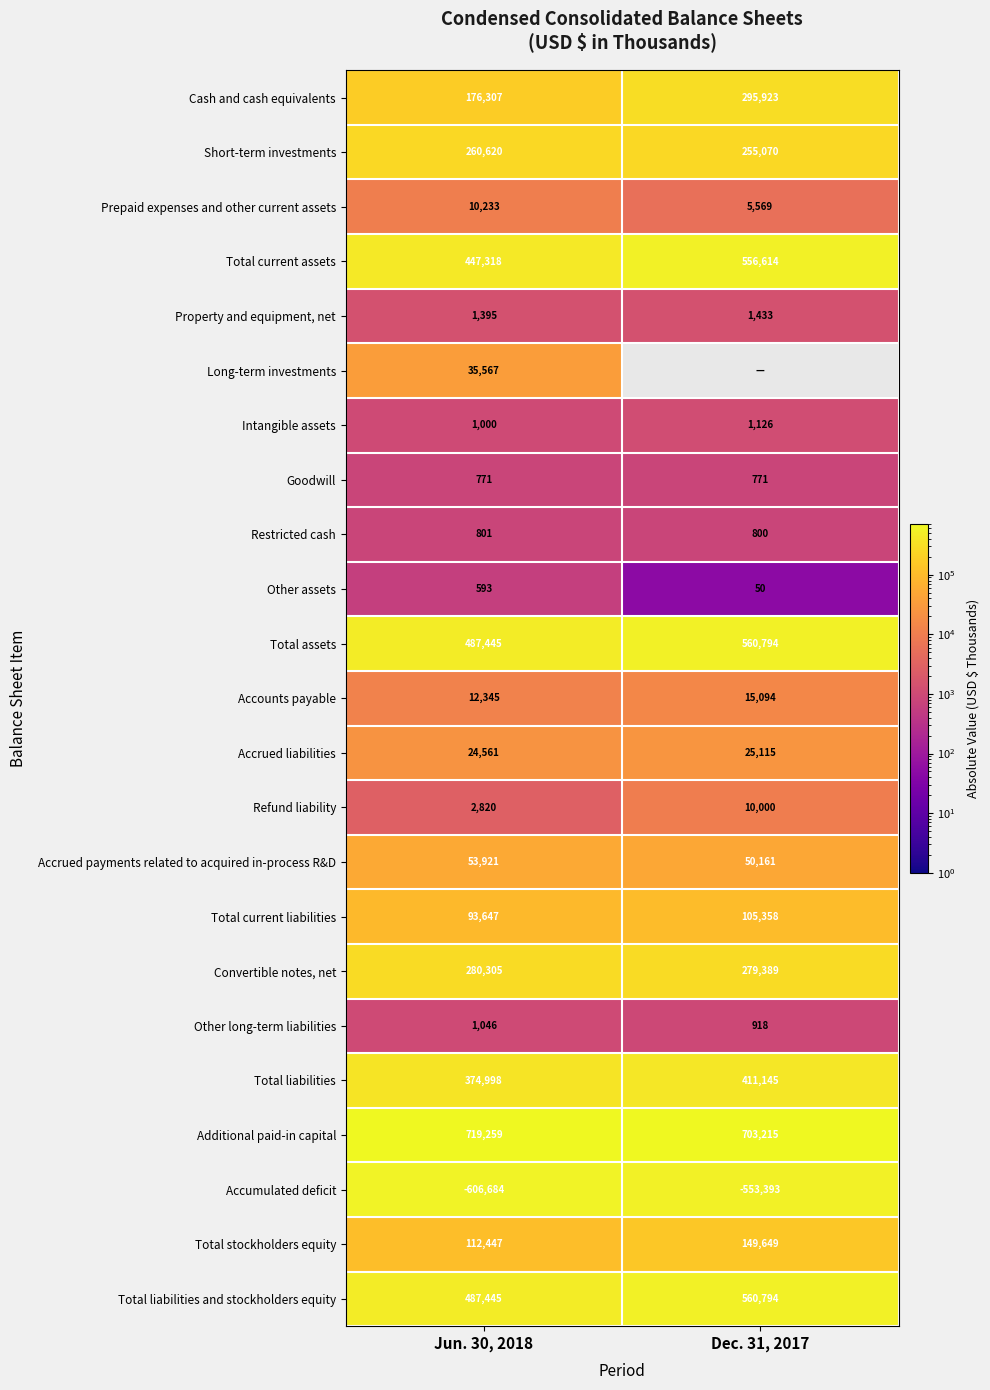

True or false: Total liabilities has a value of 251824 at Dec. 31, 2017.

False